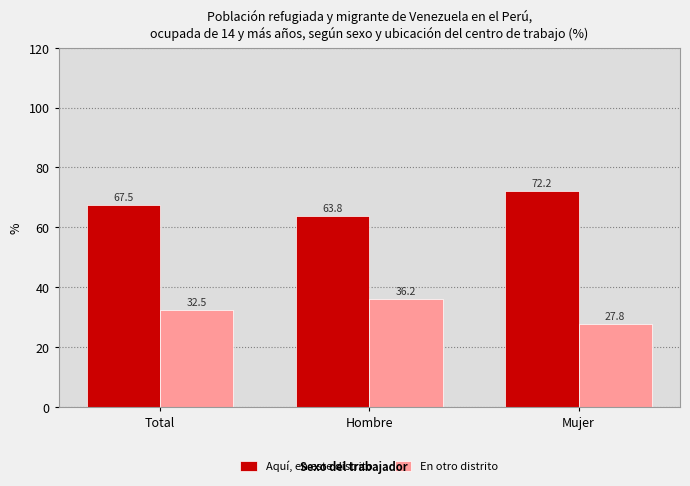

What is the lowest value of the En otro distrito series?

27.8